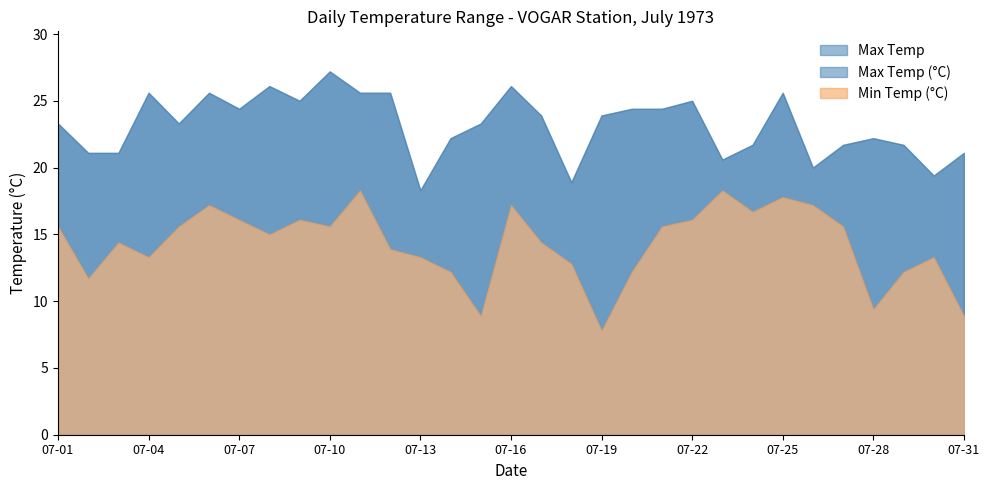

What is the difference between the maximum and minimum values in the Max Temp series?

8.9